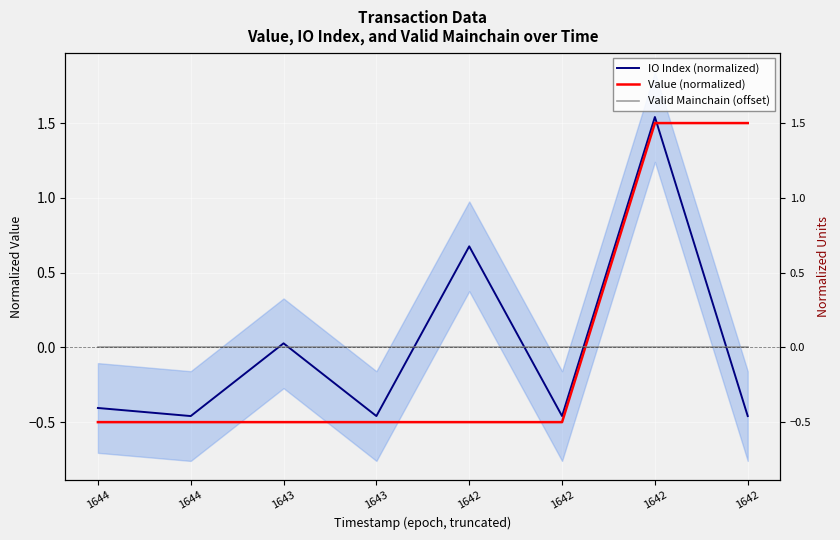

At which label is Valid Mainchain (offset) closest to 0?

1644